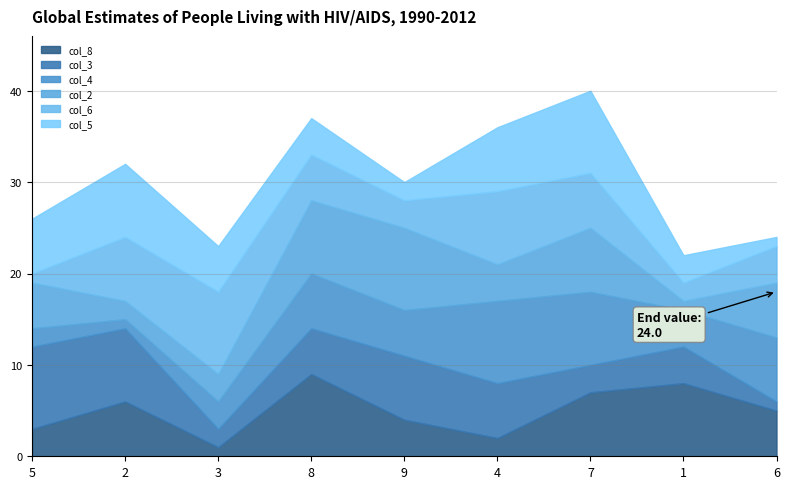

At which label does col_4 first exceed 5?

8